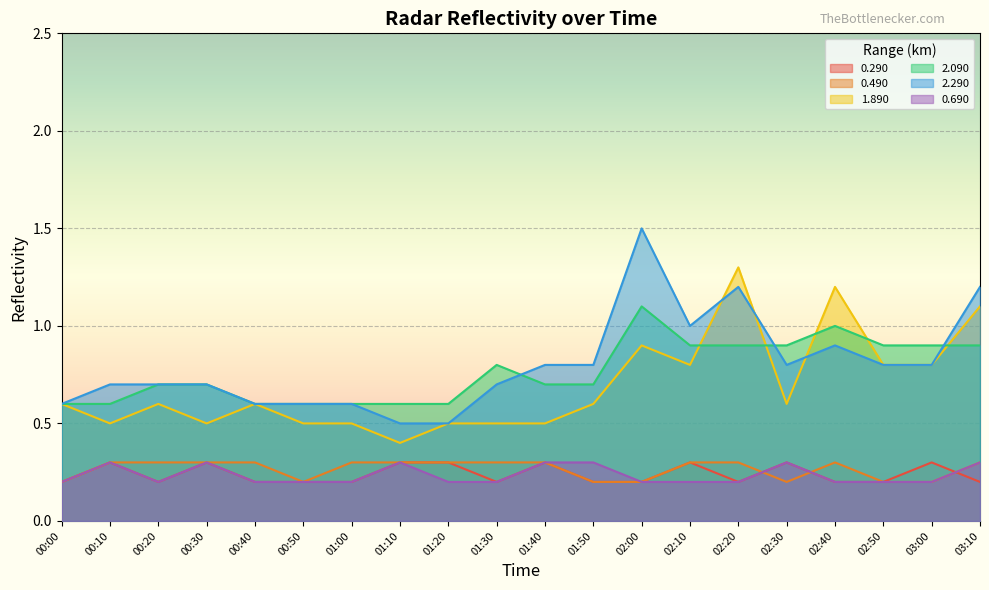

Which category has the highest value across all series?

02:00